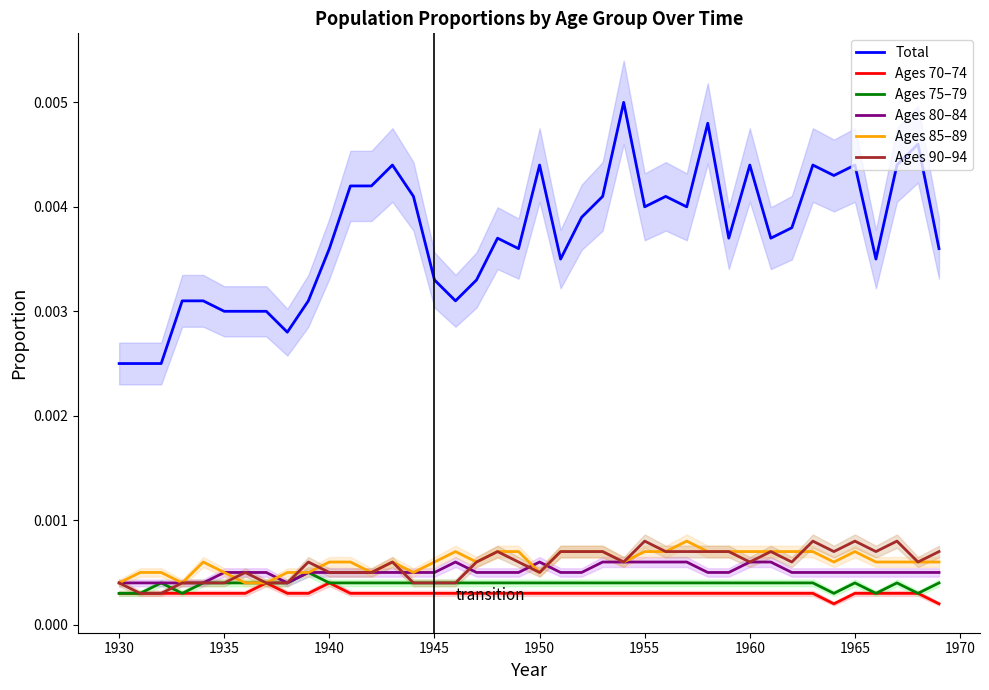

True or false: Ages 90–94 and Total cross at least once.

False